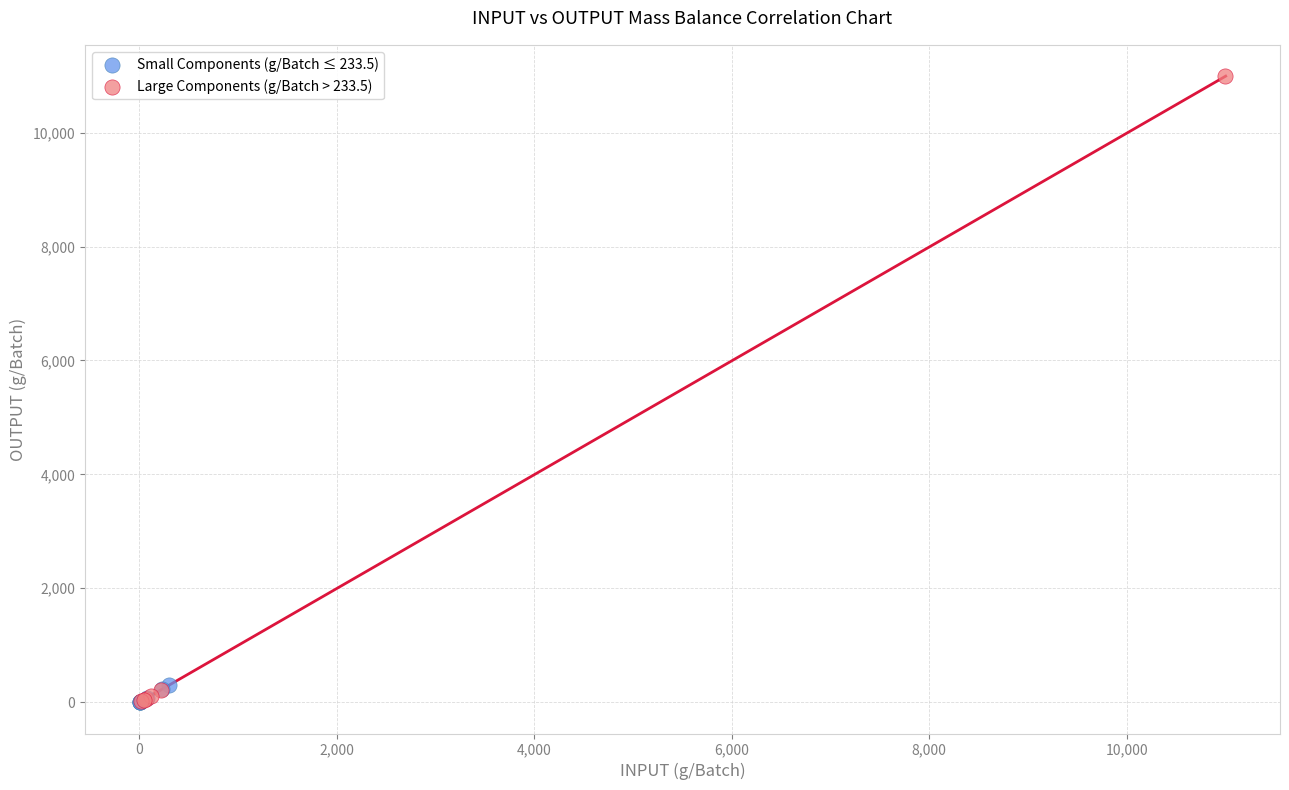

Which series has the largest Y range (max minus min)?

Large Components (g/Batch > 233.5)